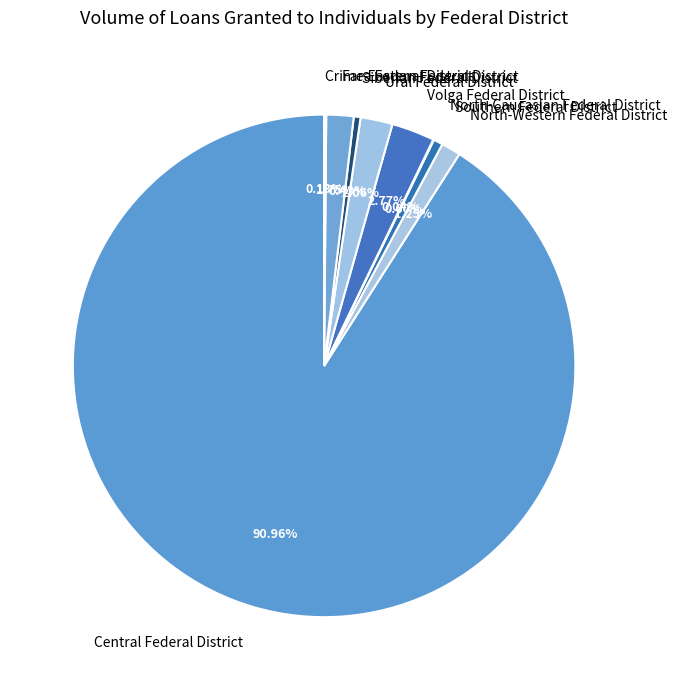

To the nearest percent, what is the average slice percentage?

11%